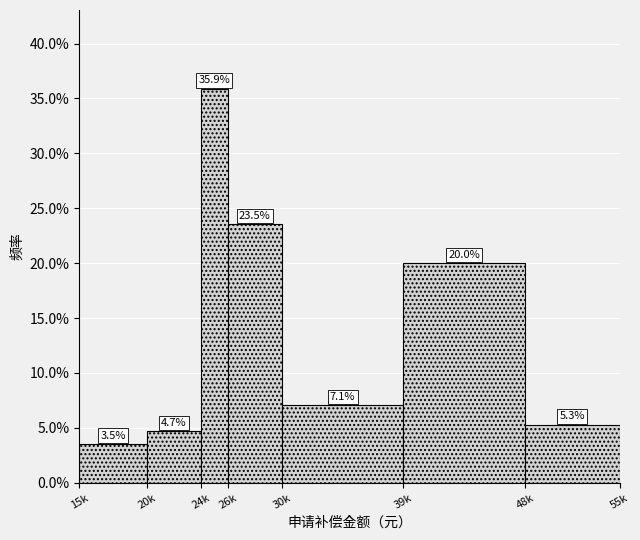

Reading left to right, what are all the values shown in this chart?

15k=3.5	20k=4.7	24k=35.9	26k=23.5	30k=7.1	39k=20.0	48k=5.3